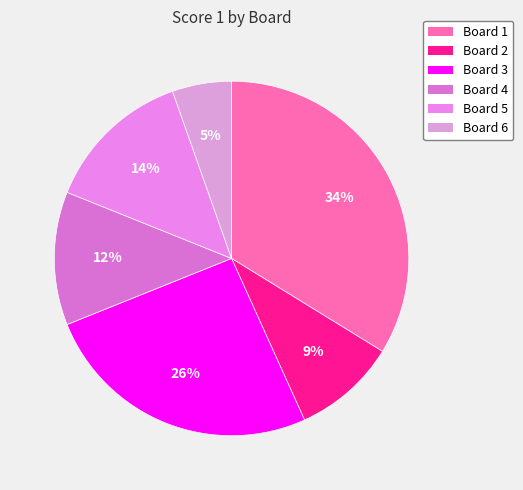

How many slices are in this pie chart?

6